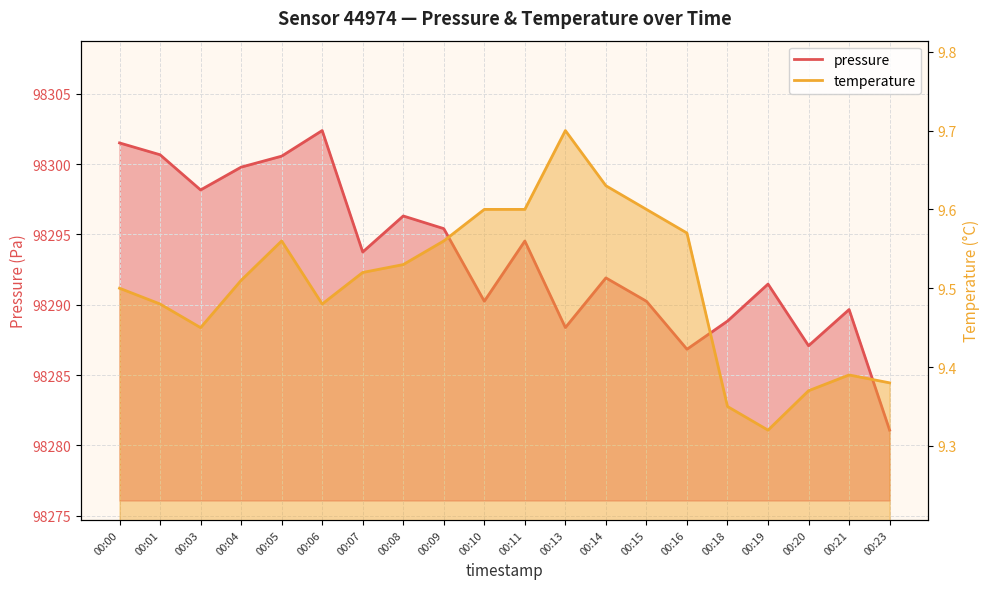

The pressure series shows 172568.0 at 00:18. True or false?

False